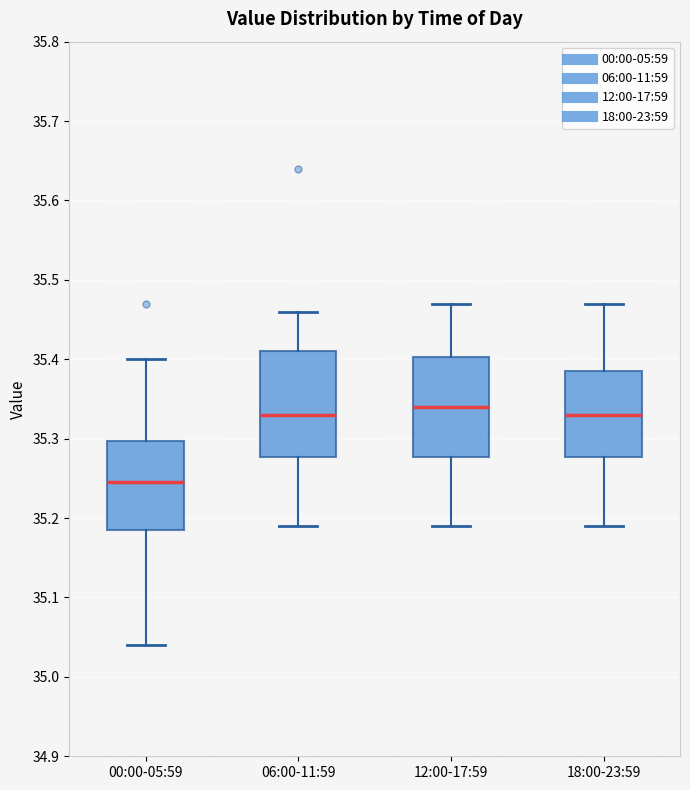

Where is the lower edge of the box for 00:00-05:59 on the y-axis? The values are not printed on the chart, so give them approximately, as read against the axis.

35.19